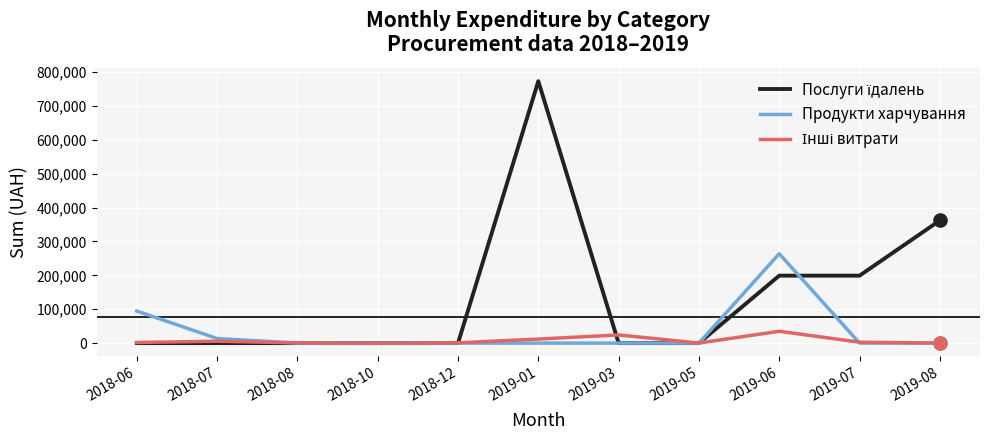

At which category is the sum across all series the highest?

2019-01